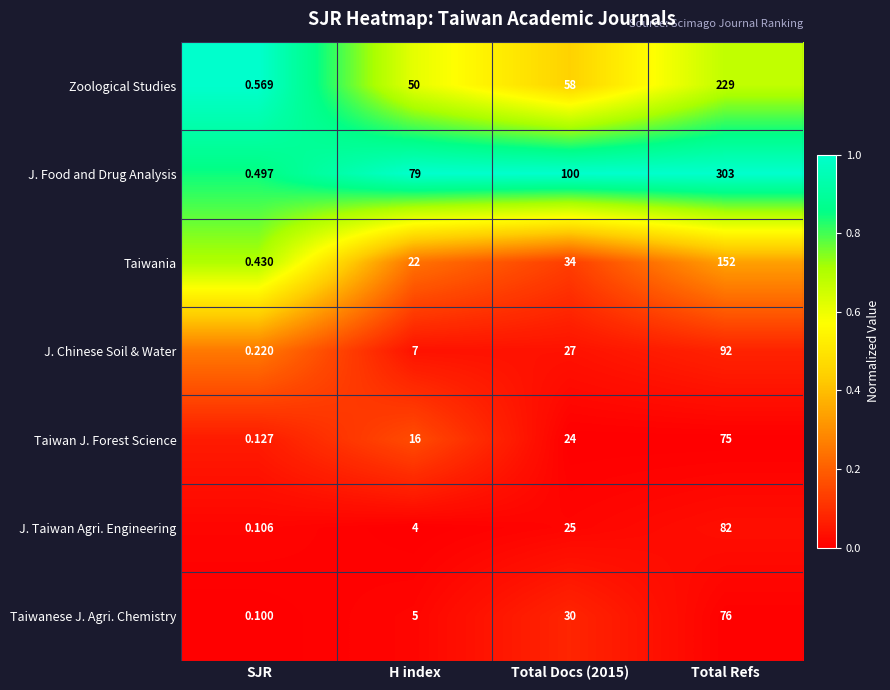

At which category does the chart reach its minimum across all series?

SJR